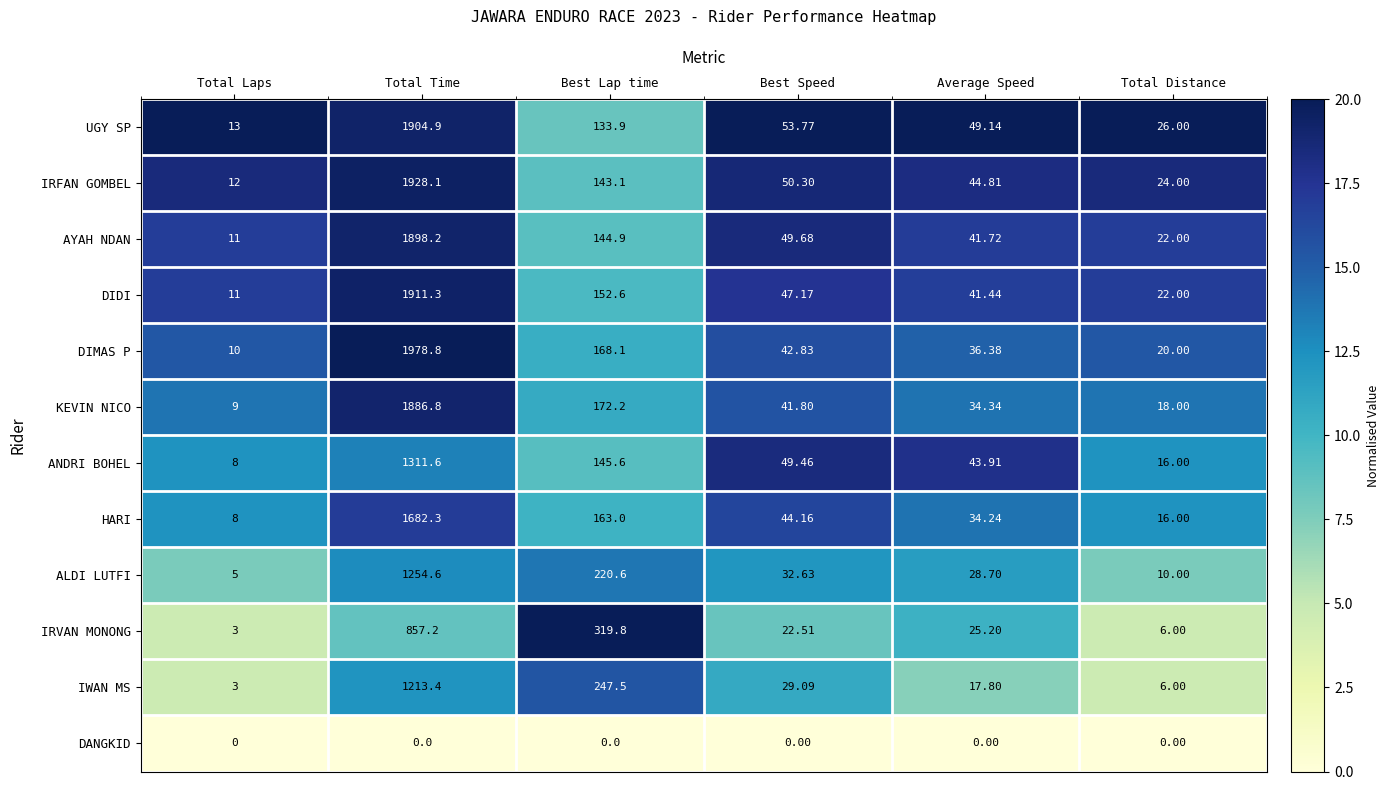

At Total Time, list the series in order from smallest to largest.

DANGKID, IRVAN MONONG, IWAN MS, ALDI LUTFI, ANDRI BOHEL, HARI, KEVIN NICO, AYAH NDAN, UGY SP, DIDI, IRFAN GOMBEL, DIMAS P